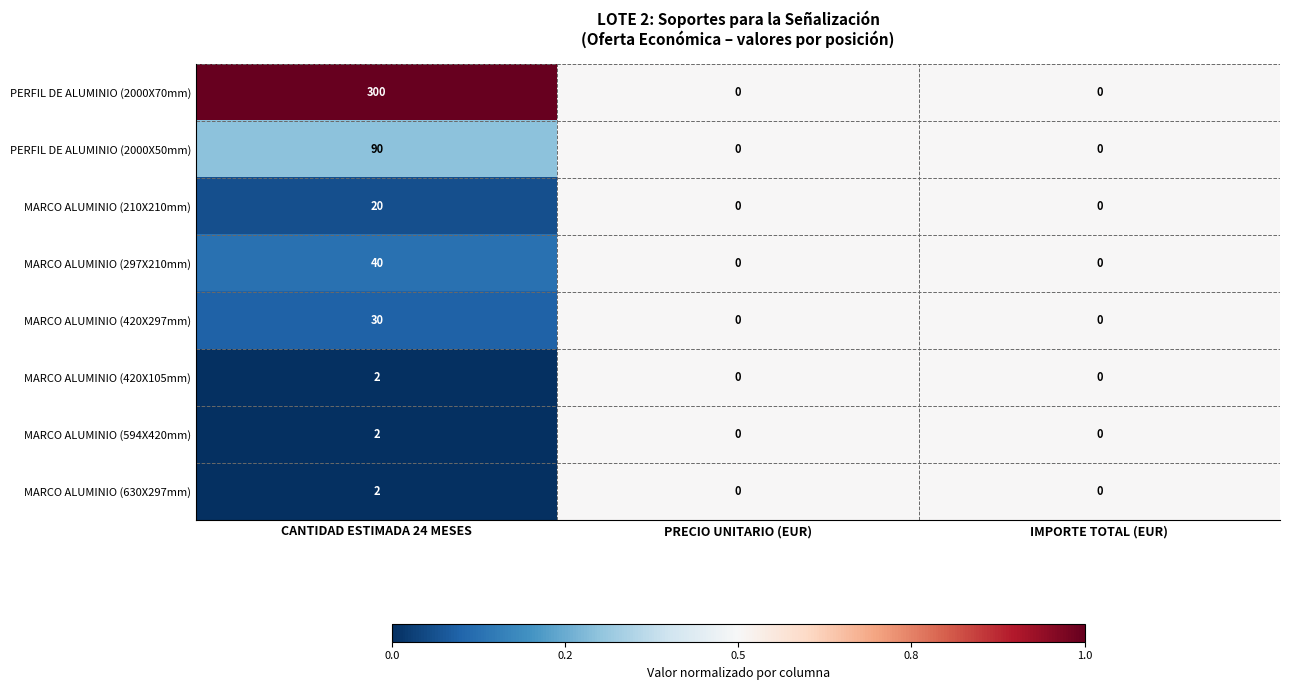

Reading left to right, transcribe all the data shown in this chart.

PERFIL DE ALUMINIO (2000X70mm): CANTIDAD ESTIMADA 24 MESES=300	PRECIO UNITARIO (EUR)=0	IMPORTE TOTAL (EUR)=0
PERFIL DE ALUMINIO (2000X50mm): CANTIDAD ESTIMADA 24 MESES=90	PRECIO UNITARIO (EUR)=0	IMPORTE TOTAL (EUR)=0
MARCO ALUMINIO (210X210mm): CANTIDAD ESTIMADA 24 MESES=20	PRECIO UNITARIO (EUR)=0	IMPORTE TOTAL (EUR)=0
MARCO ALUMINIO (297X210mm): CANTIDAD ESTIMADA 24 MESES=40	PRECIO UNITARIO (EUR)=0	IMPORTE TOTAL (EUR)=0
MARCO ALUMINIO (420X297mm): CANTIDAD ESTIMADA 24 MESES=30	PRECIO UNITARIO (EUR)=0	IMPORTE TOTAL (EUR)=0
MARCO ALUMINIO (420X105mm): CANTIDAD ESTIMADA 24 MESES=2	PRECIO UNITARIO (EUR)=0	IMPORTE TOTAL (EUR)=0
MARCO ALUMINIO (594X420mm): CANTIDAD ESTIMADA 24 MESES=2	PRECIO UNITARIO (EUR)=0	IMPORTE TOTAL (EUR)=0
MARCO ALUMINIO (630X297mm): CANTIDAD ESTIMADA 24 MESES=2	PRECIO UNITARIO (EUR)=0	IMPORTE TOTAL (EUR)=0